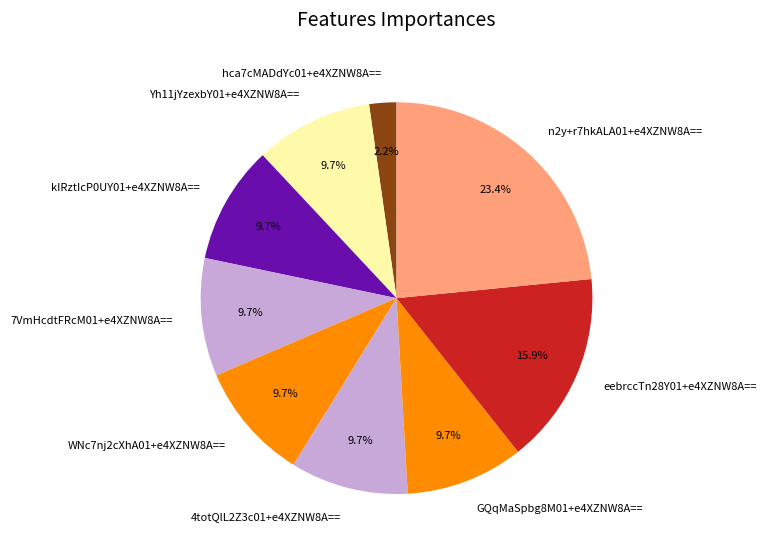

What percentage is the hca7cMADdYc01+e4XZNW8A== slice, to the nearest percent?

2%